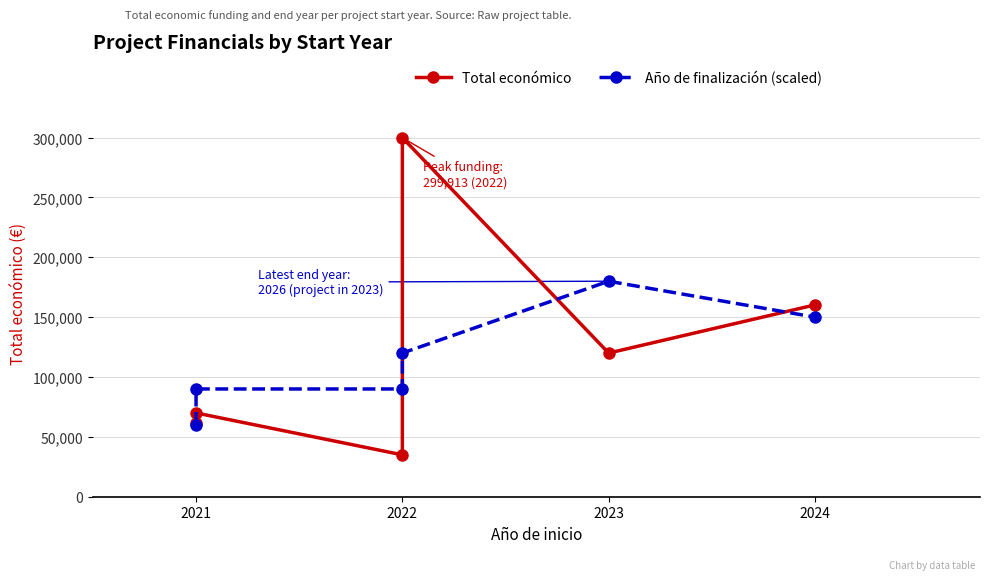

Which series has the largest range (max minus min)?

Total económico